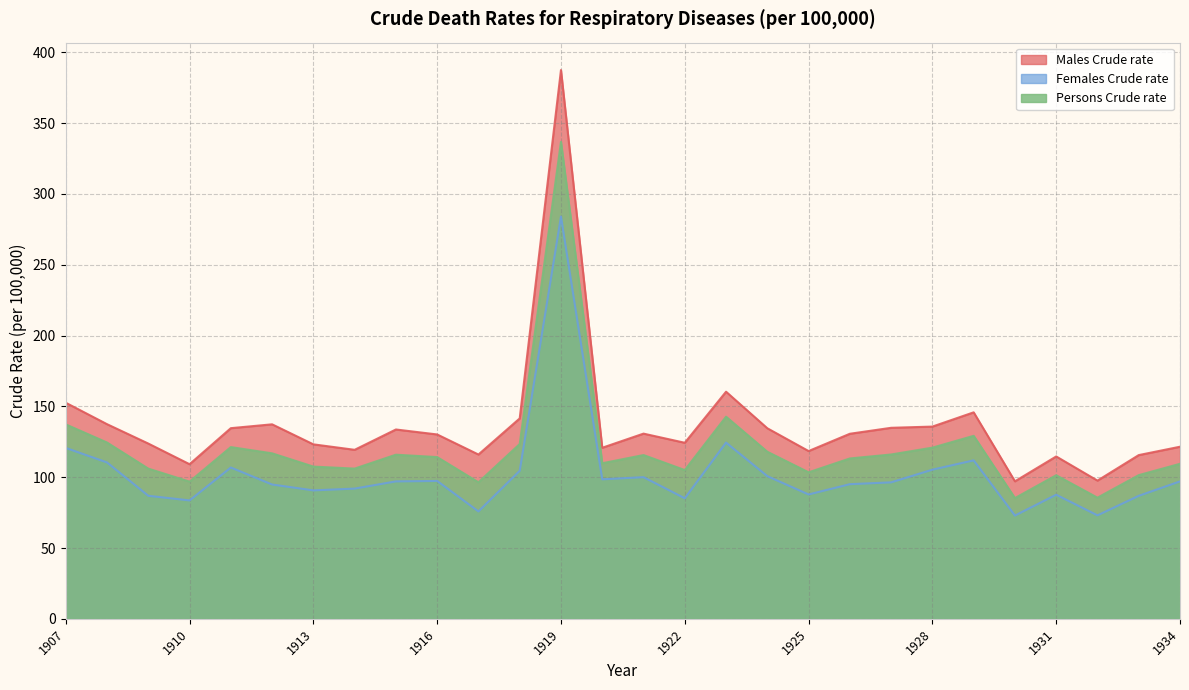

At how many categories does at least one series exceed 329?

1